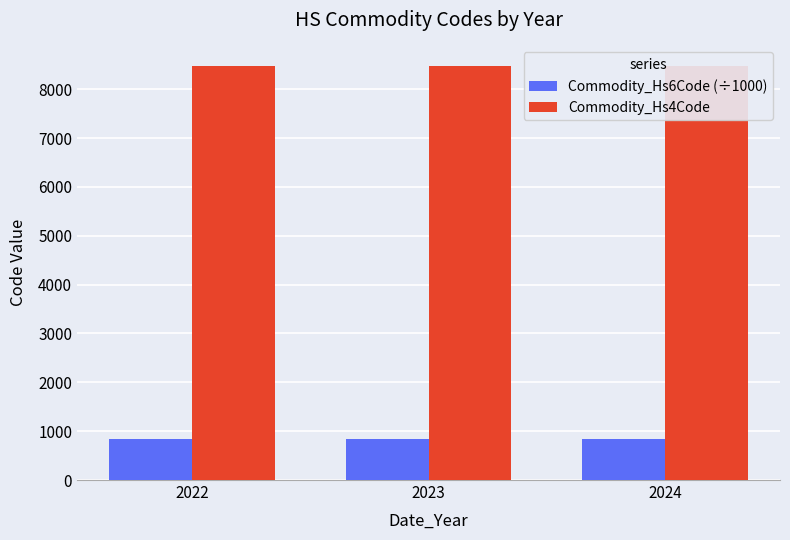

Rank the series by their average value, from lowest to highest.

Commodity_Hs6Code (÷1000), Commodity_Hs4Code